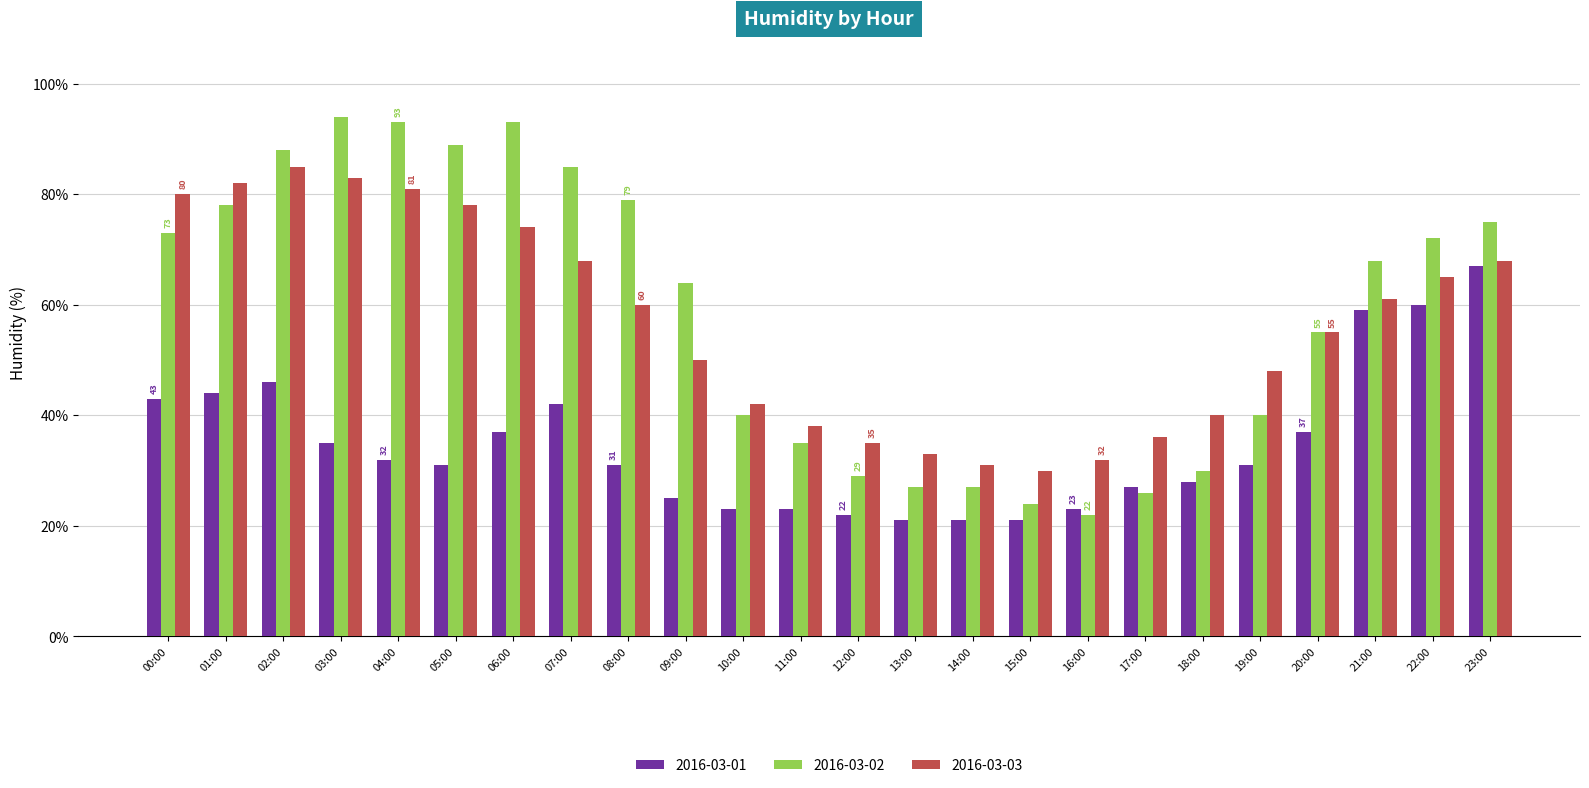

What is the difference between the second highest and second lowest values in the 2016-03-01 series?

39